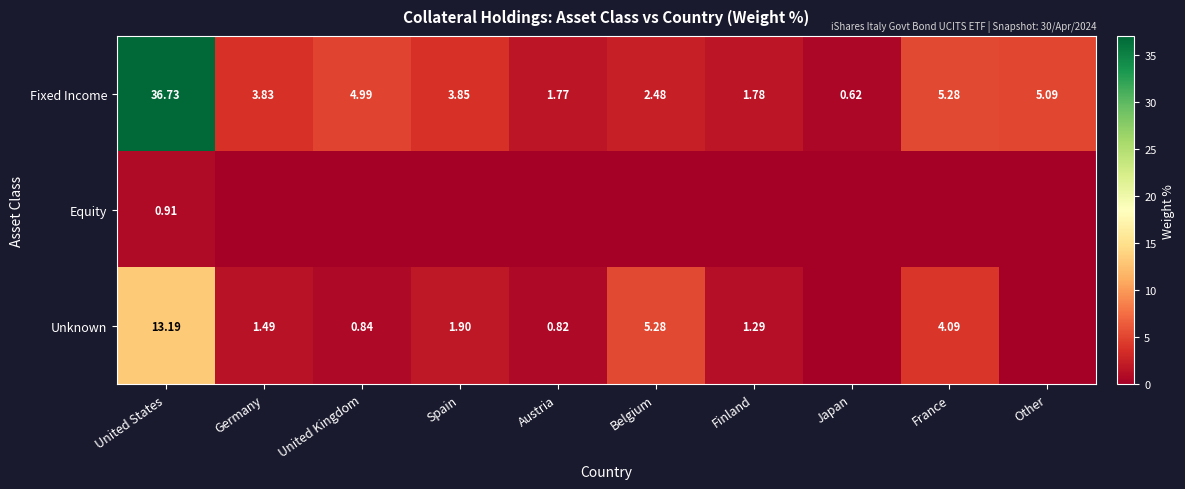

How many data points in Fixed Income are above 3?

6